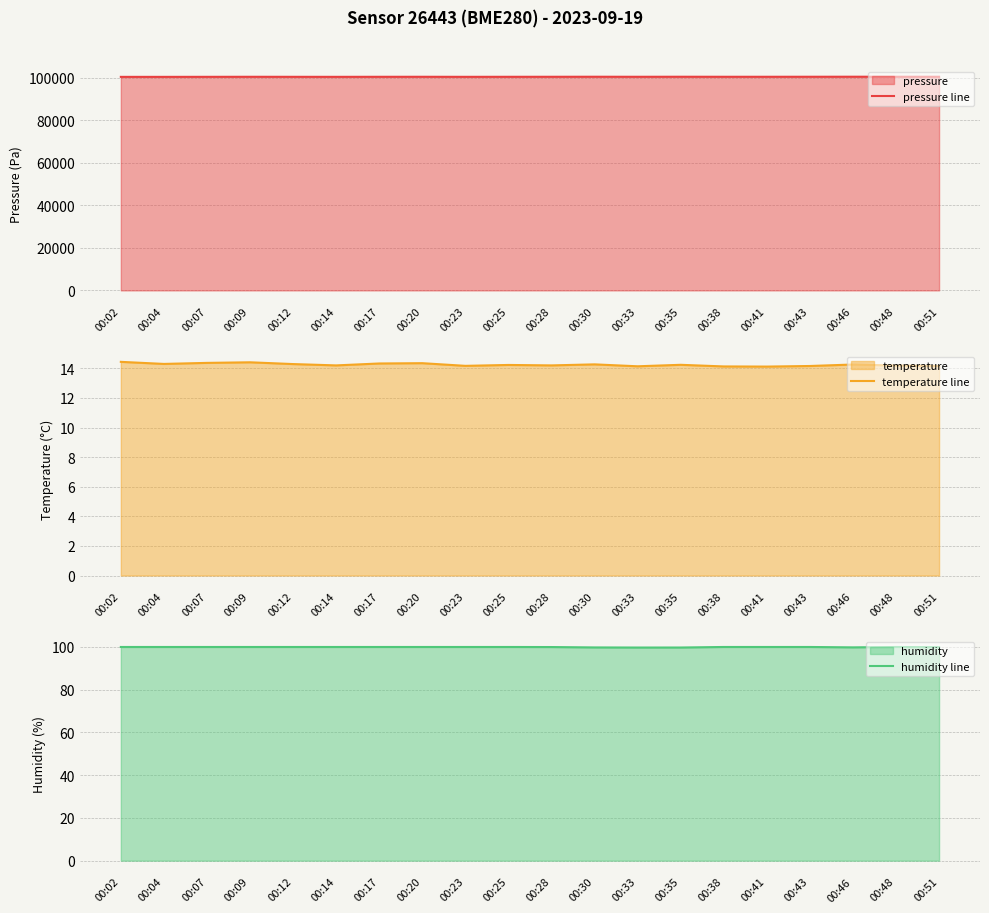

Between 00:14 and 00:17, which is larger?

00:17